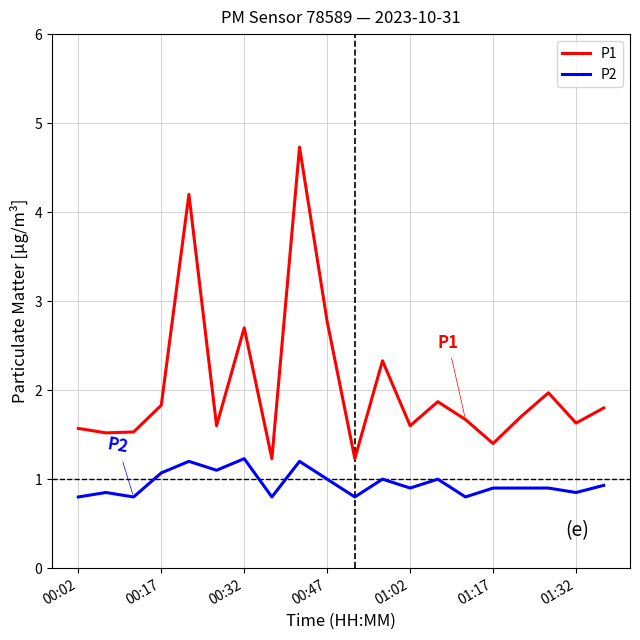

What is the average value of the P2 series?

1.0